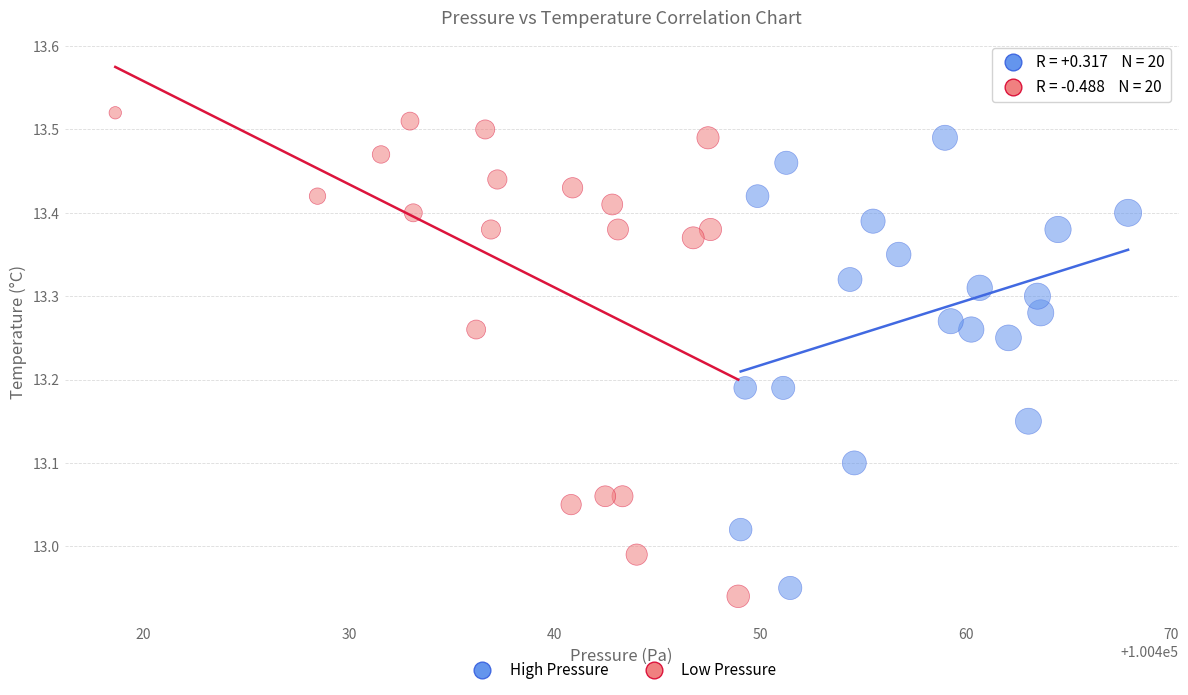

Which series contains the highest Y value?

Low Pressure